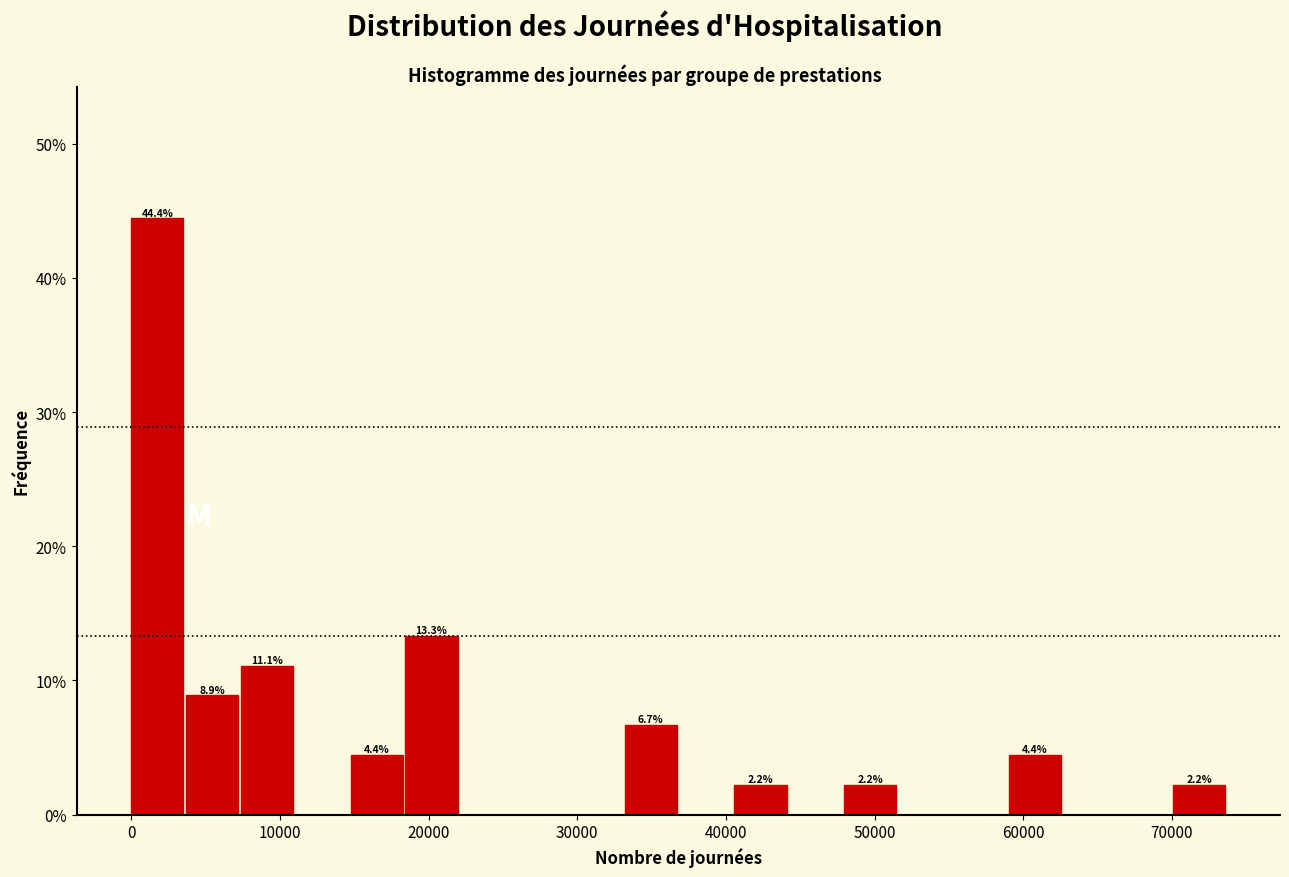

Around what value on the x-axis is the tallest bar? Give the approximate position of its centre, as read against the axis.

2000